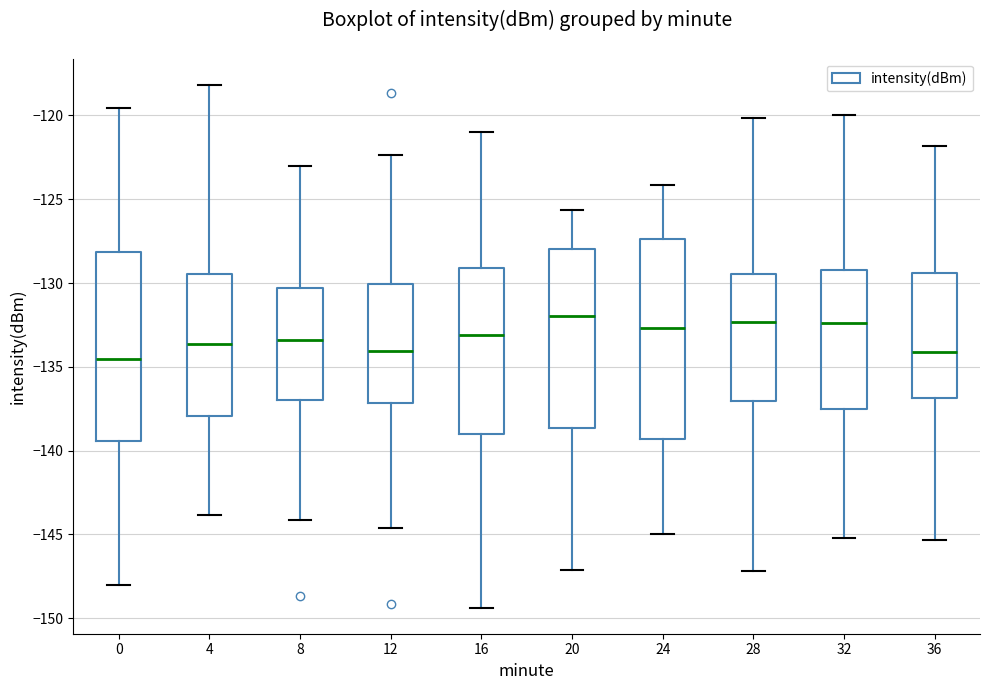

Comparing the boxes themselves (not the whiskers), which one is the tallest?

24